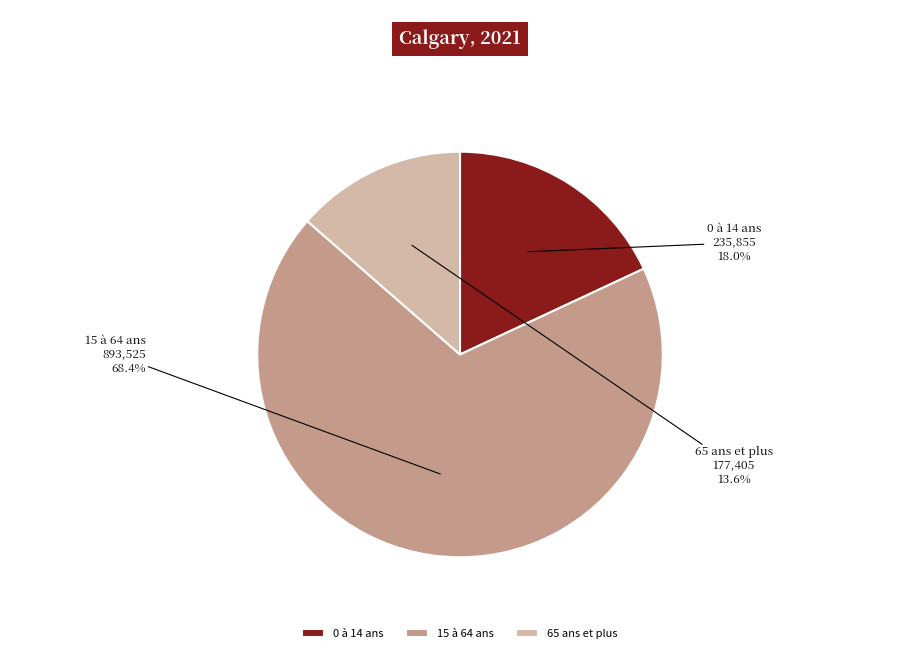

How many segments does this pie chart have?

3